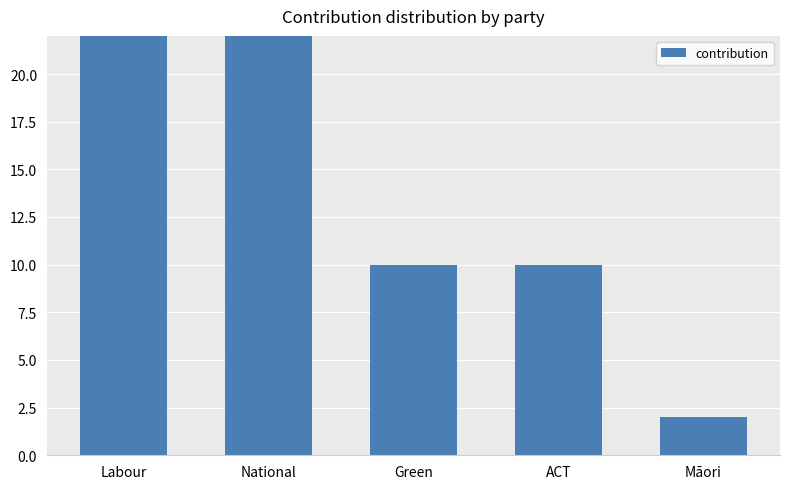

How many bars are there in total?

5